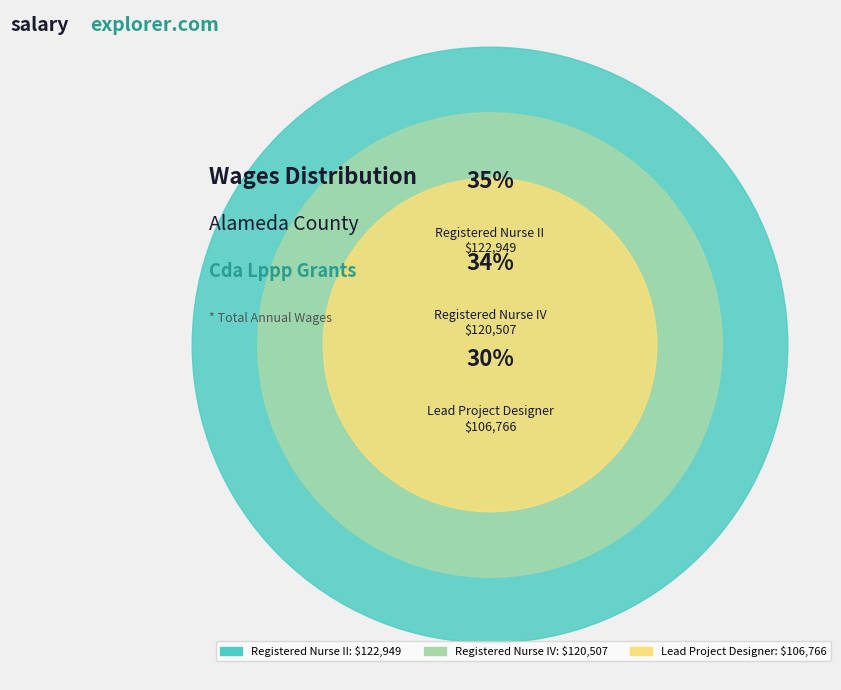

How much of the chart is everything except Registered Nurse II?

64.9%